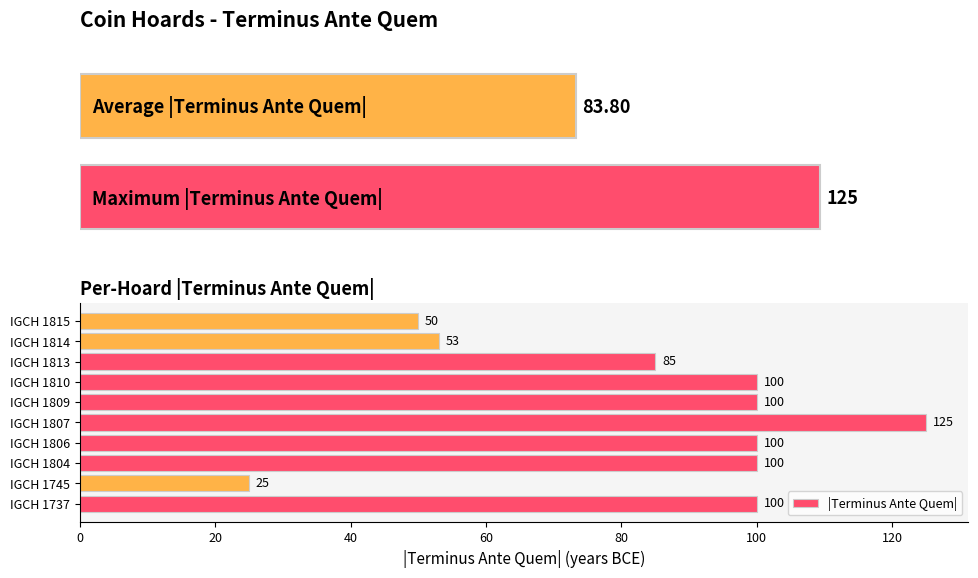

What is the difference between the maximum and minimum values?

100